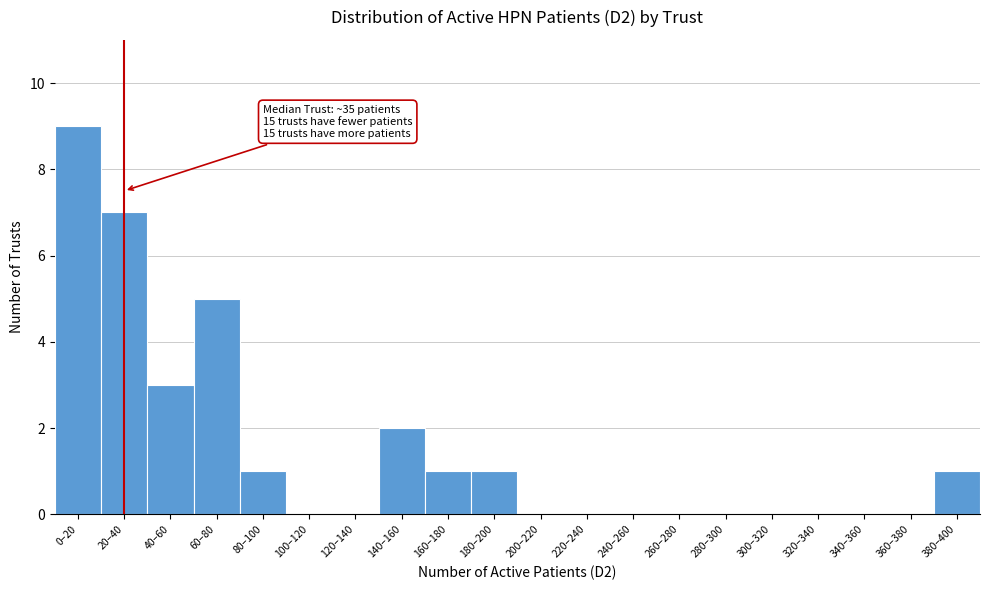

Reading right to left, transcribe all the data shown in this chart.

380–400=1	360–380=0	340–360=0	320–340=0	300–320=0	280–300=0	260–280=0	240–260=0	220–240=0	200–220=0	180–200=1	160–180=1	140–160=2	120–140=0	100–120=0	80–100=1	60–80=5	40–60=3	20–40=7	0–20=9